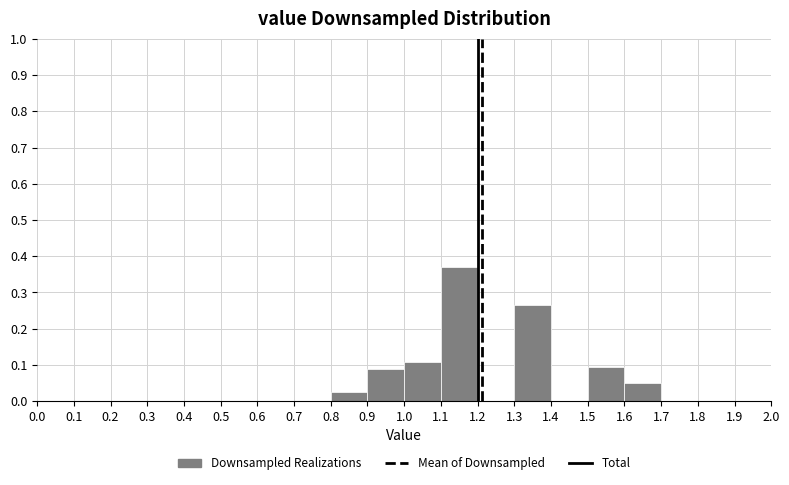

What is the height of the bar covering 1.6 to 1.7 on the x-axis? The values are not printed on the chart, so give them approximately, as read against the axis.

0.05